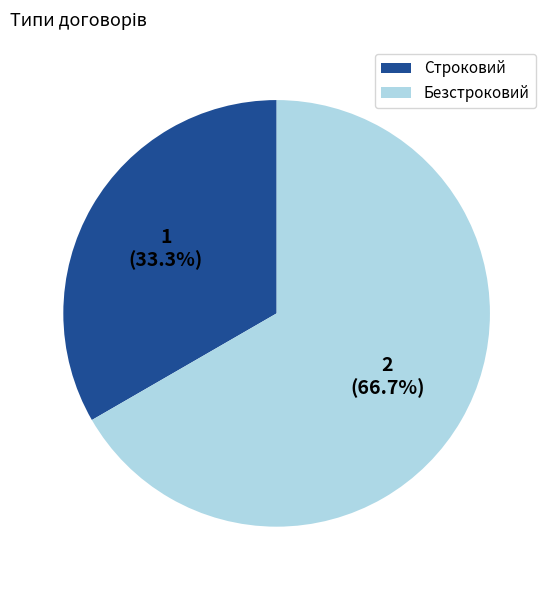

Combined, what portion of the pie is Безстроковий and Строковий?

100.0%